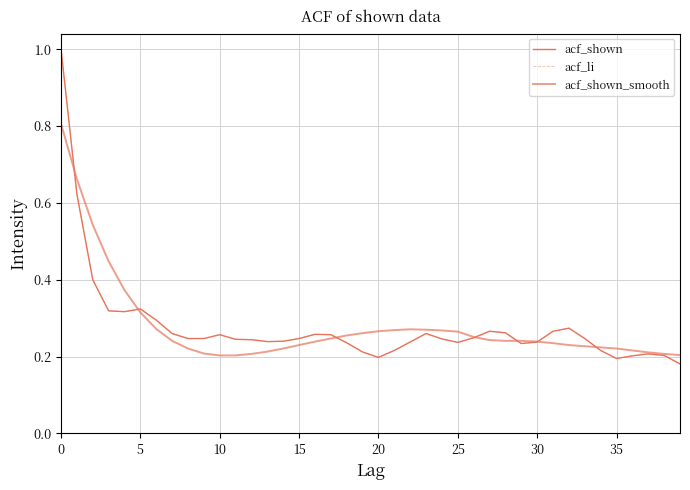

Which label corresponds to the smallest value in the chart?

39